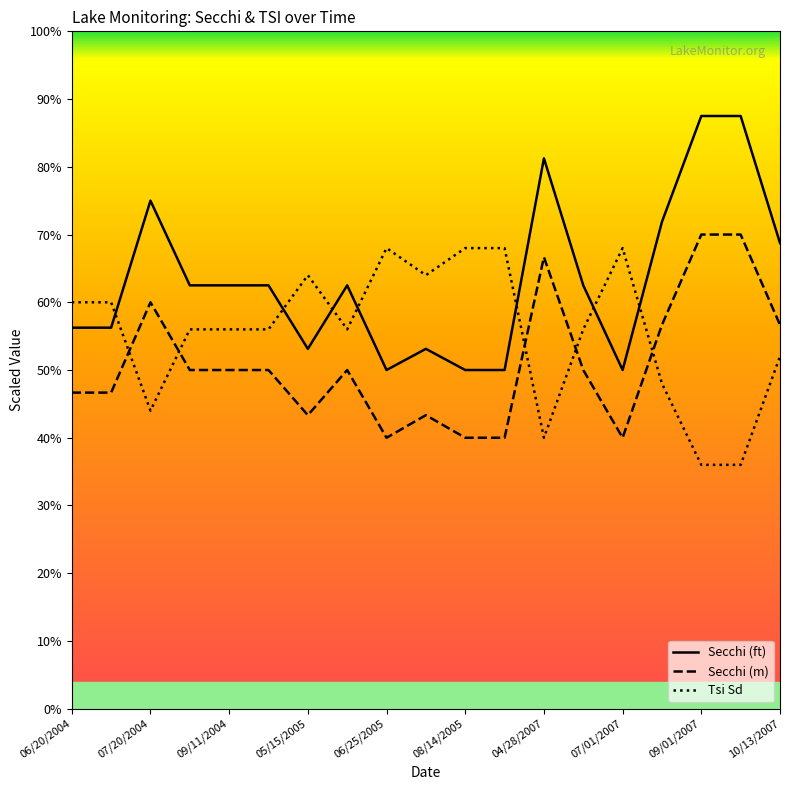

Which series has the largest total across all categories?

Secchi (ft)